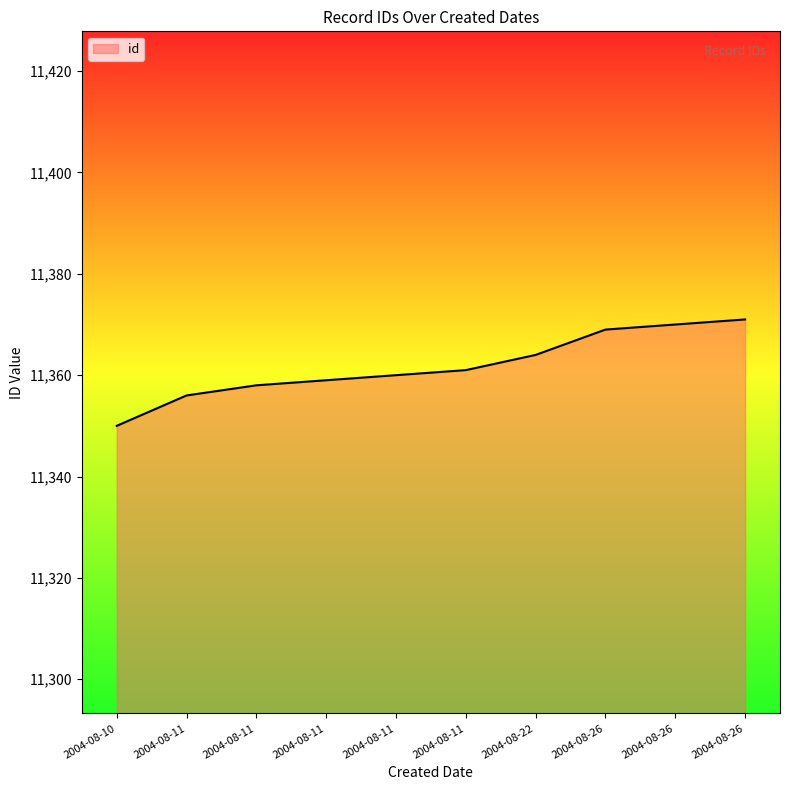

The value at 2004-08-10 is 20313. True or false?

False